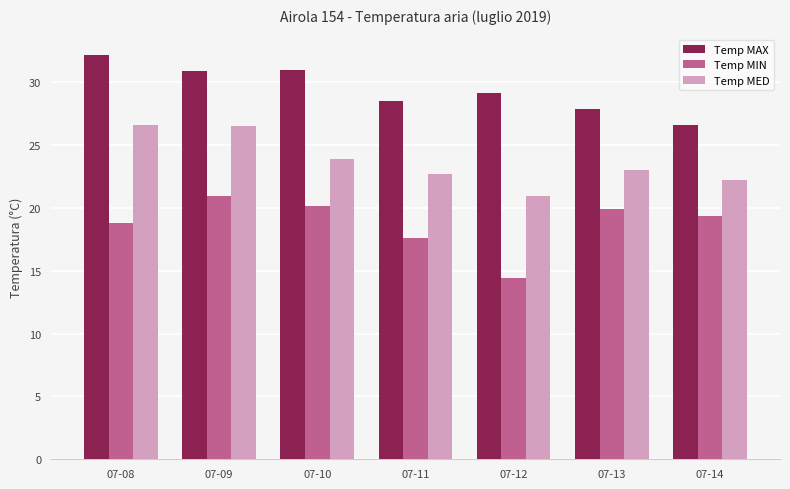

What is the value of the Temp MIN bar at the 6th from the left?

19.9